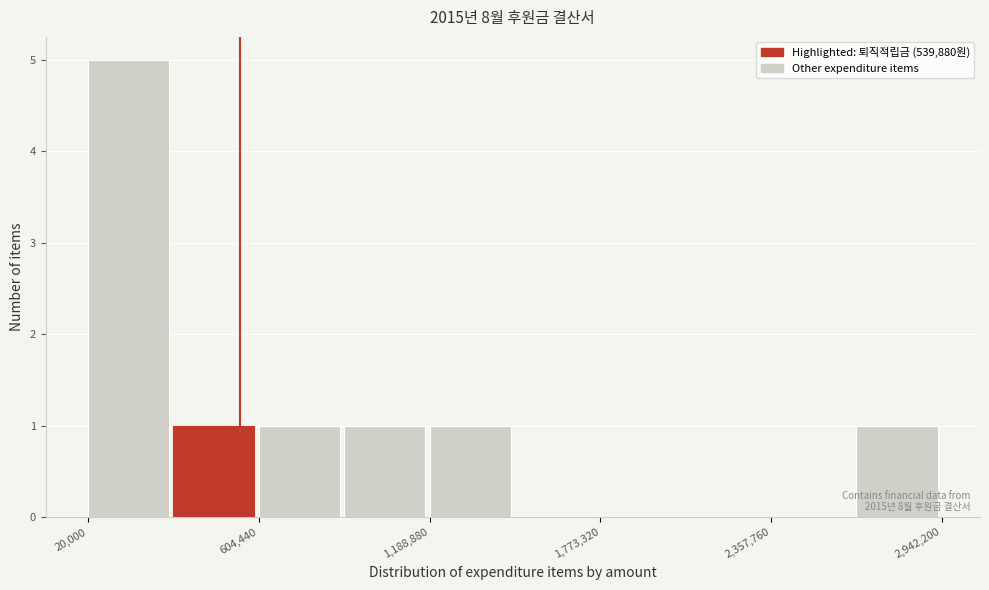

Read against the x-axis, roughly where is the centre of the tallest bar?

200000